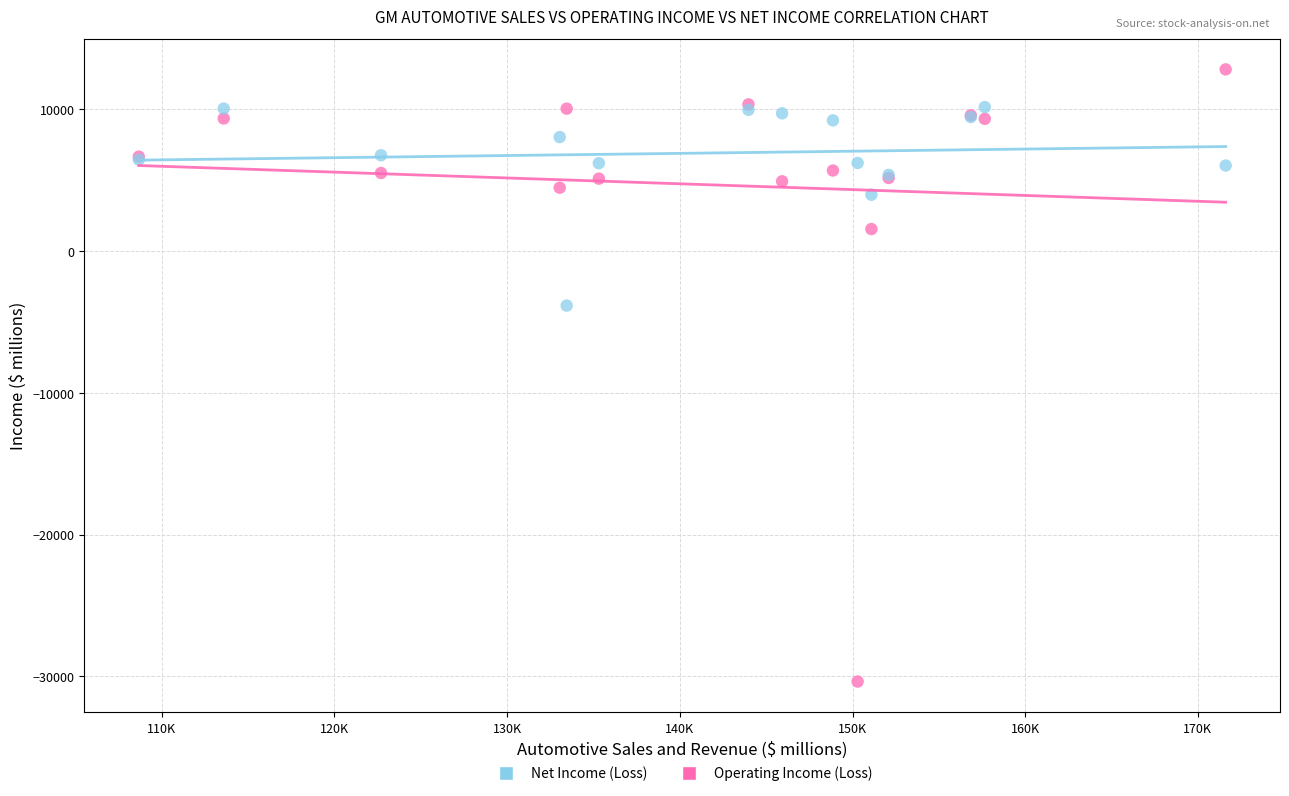

What are all the series names shown in the legend?

Net Income (Loss), Operating Income (Loss)